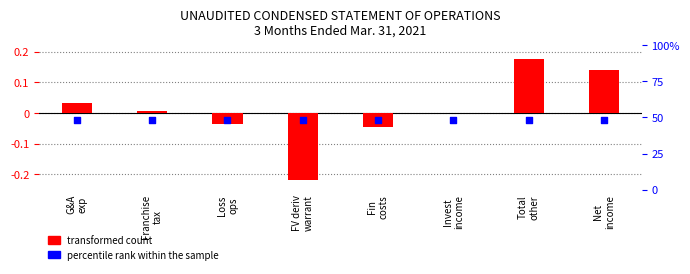

Which series contains the lowest Y value?

transformed count